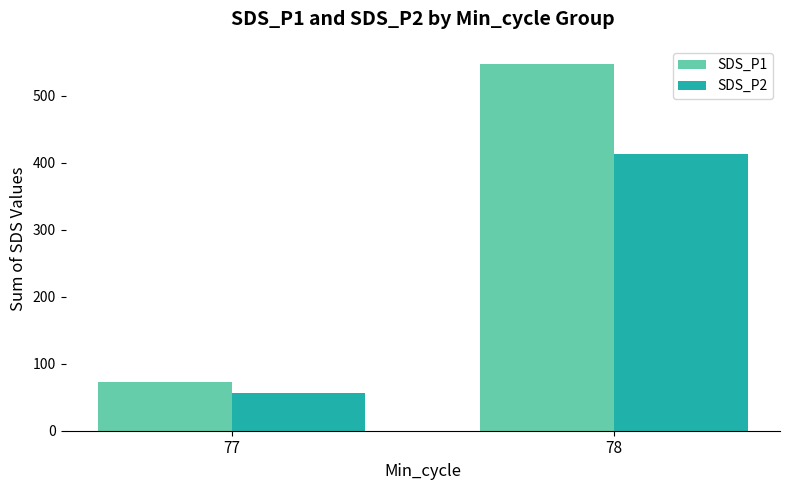

How many values in the SDS_P1 series exceed 546?

1